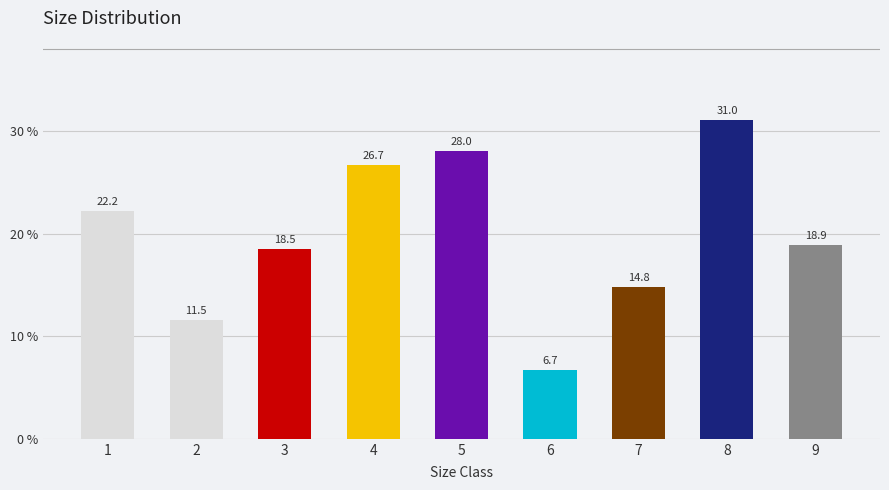

Which label corresponds to the smallest value in the chart?

6